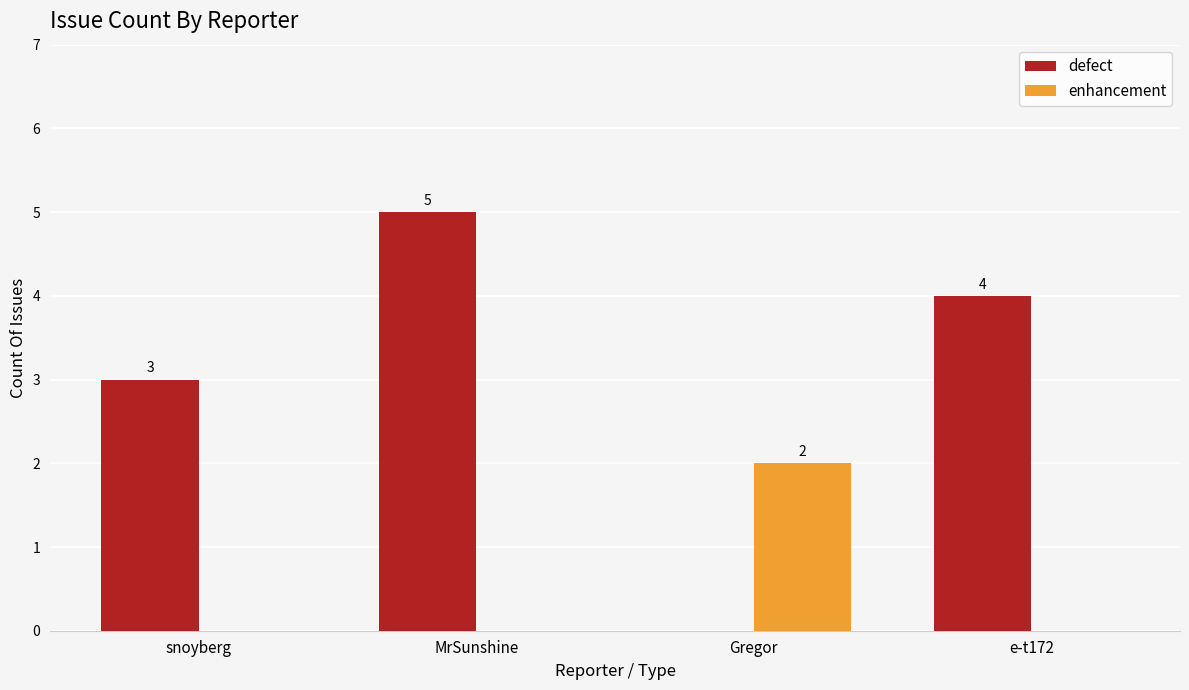

Which category has the highest value across all series?

MrSunshine